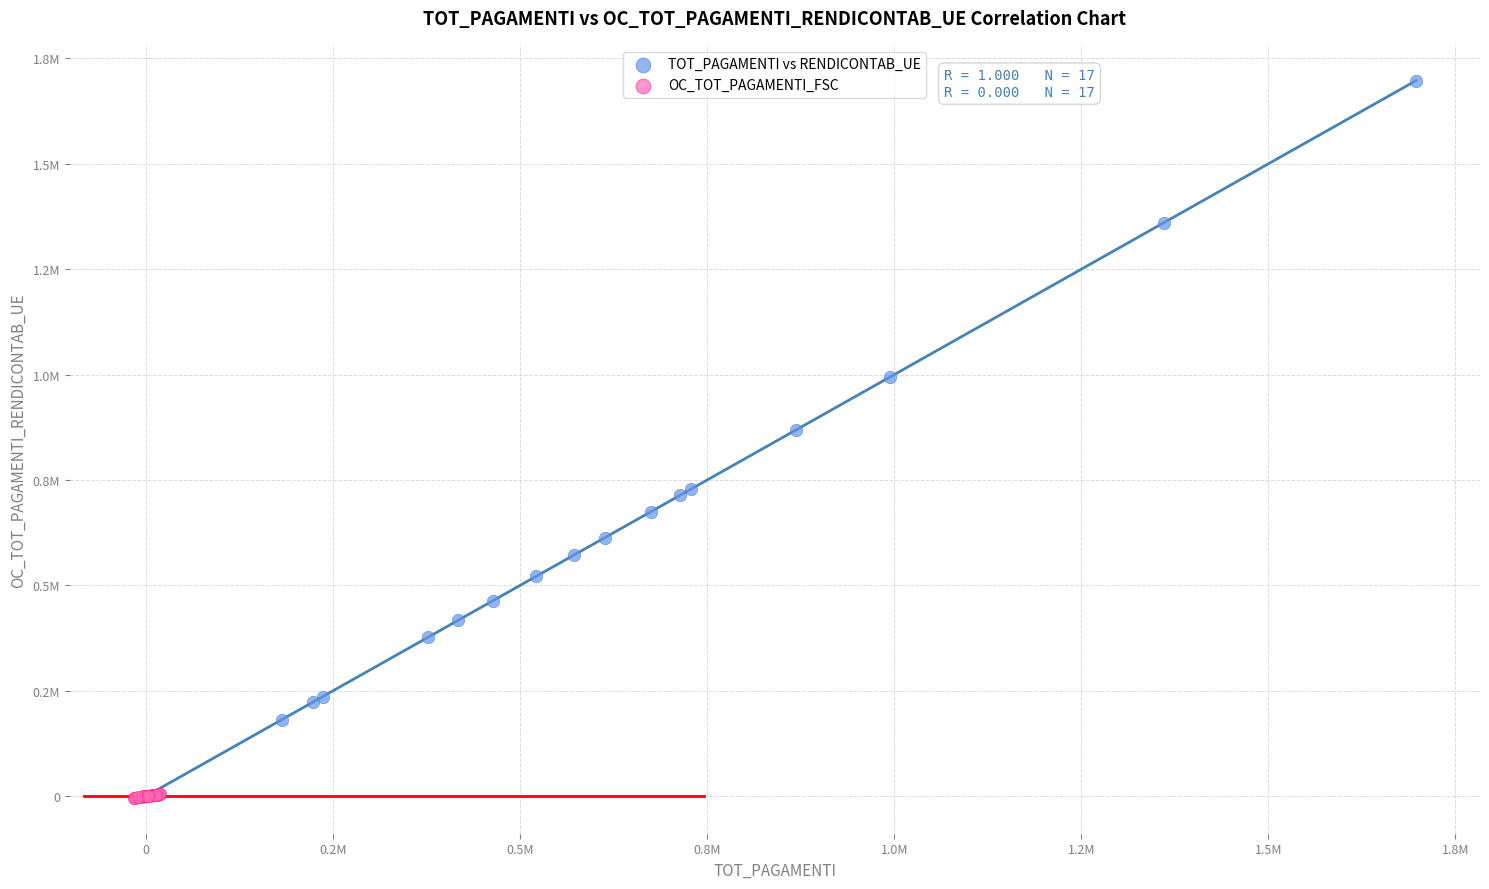

Which series has the widest spread of Y values?

TOT_PAGAMENTI vs RENDICONTAB_UE